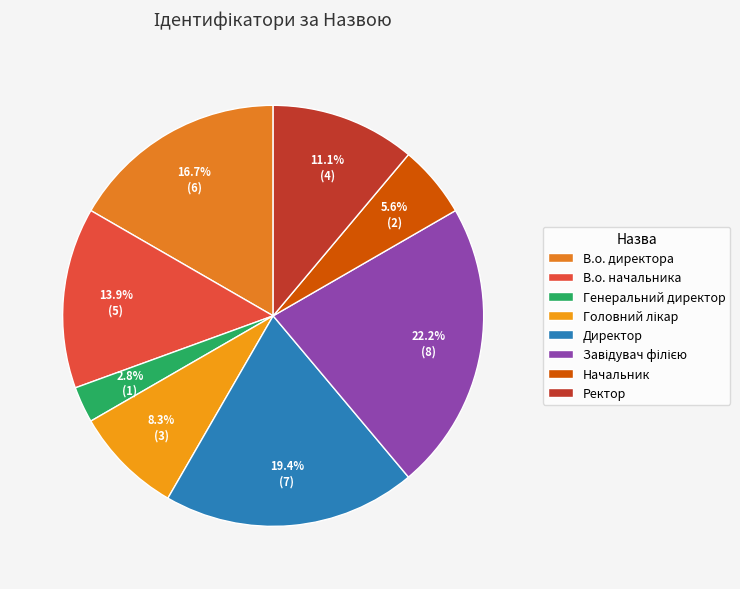

Count the number of slices in the pie.

8